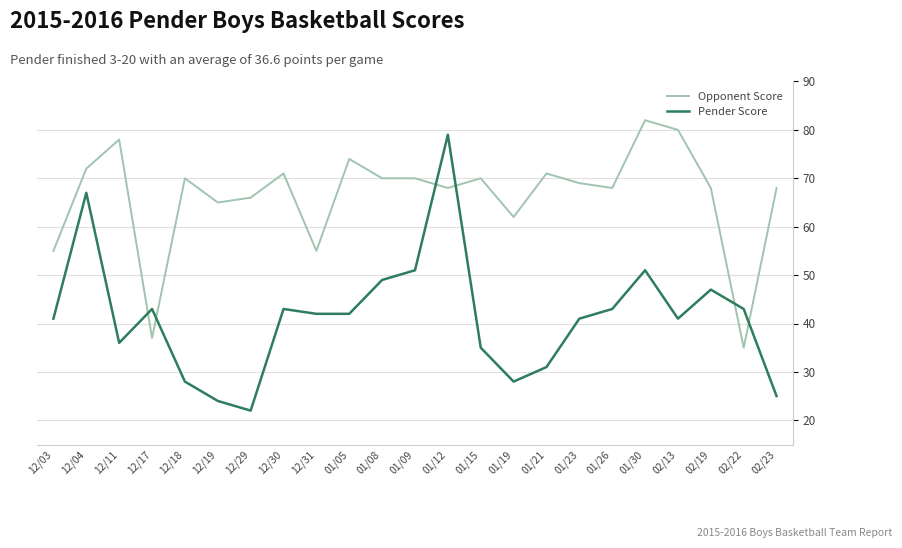

What is the difference between the maximum and second lowest values in the Pender Score series?

55